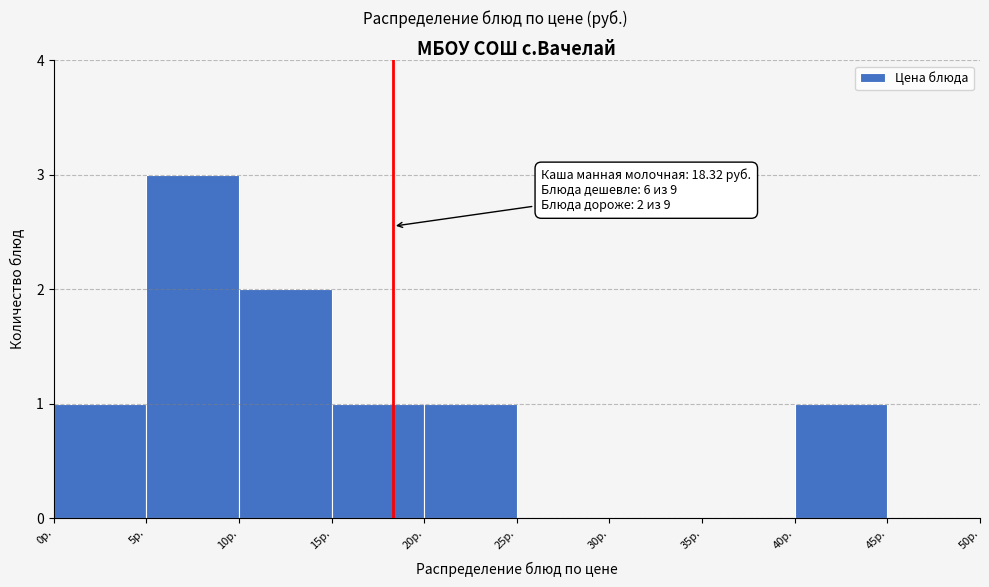

Which range on the x-axis has the tallest bar?

5 to 10